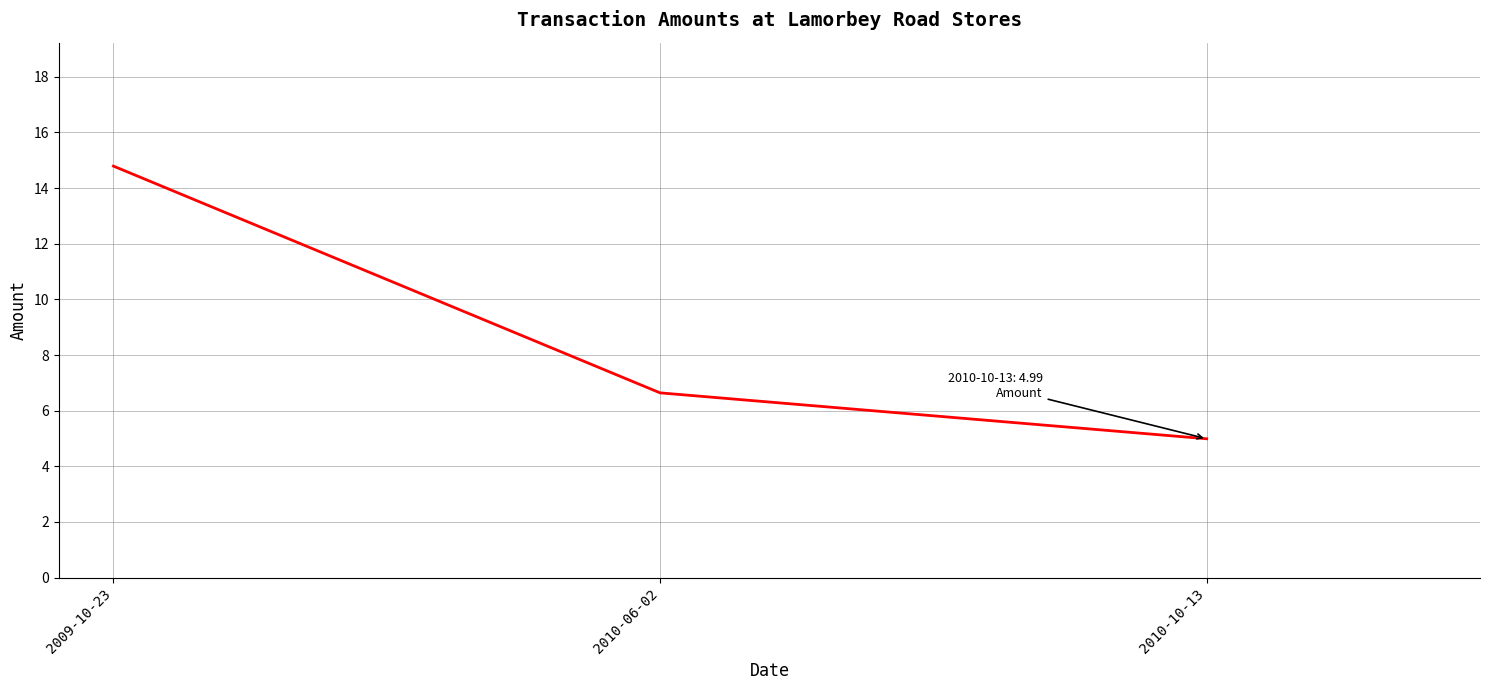

Read the value at 2009-10-23.

14.8